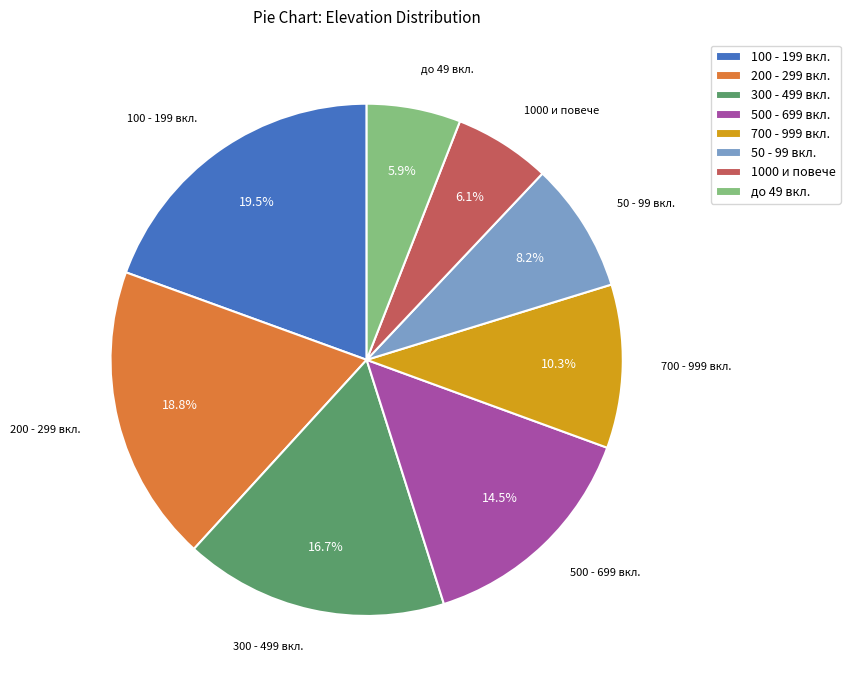

Does any single category account for the majority?

No